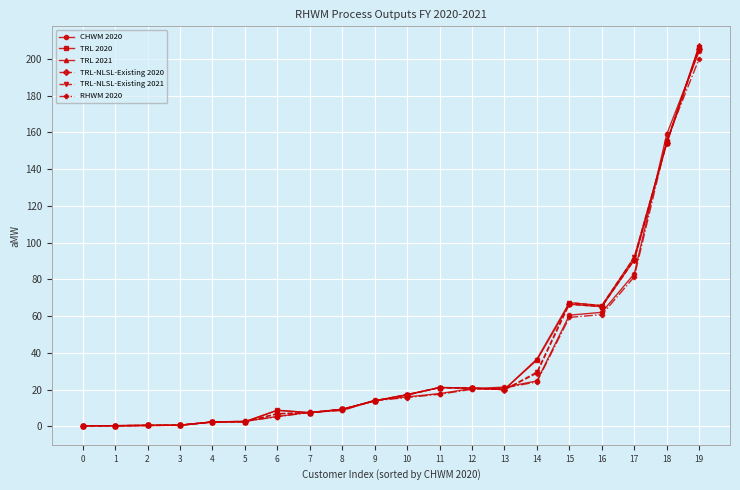

Which series has the widest spread of values?

TRL 2021